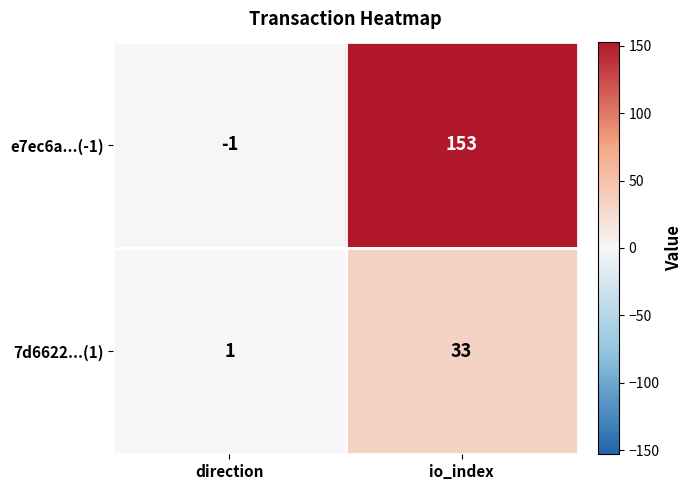

Reading left to right, extract all data points from this chart.

e7ec6a...(-1): -1	153
7d6622...(1): 1	33